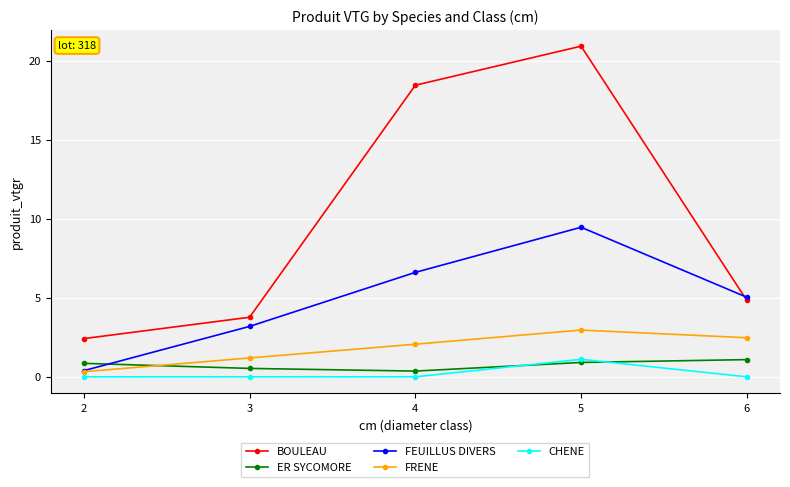

Rank the categories by FEUILLUS DIVERS value from highest to lowest.

5, 4, 6, 3, 2